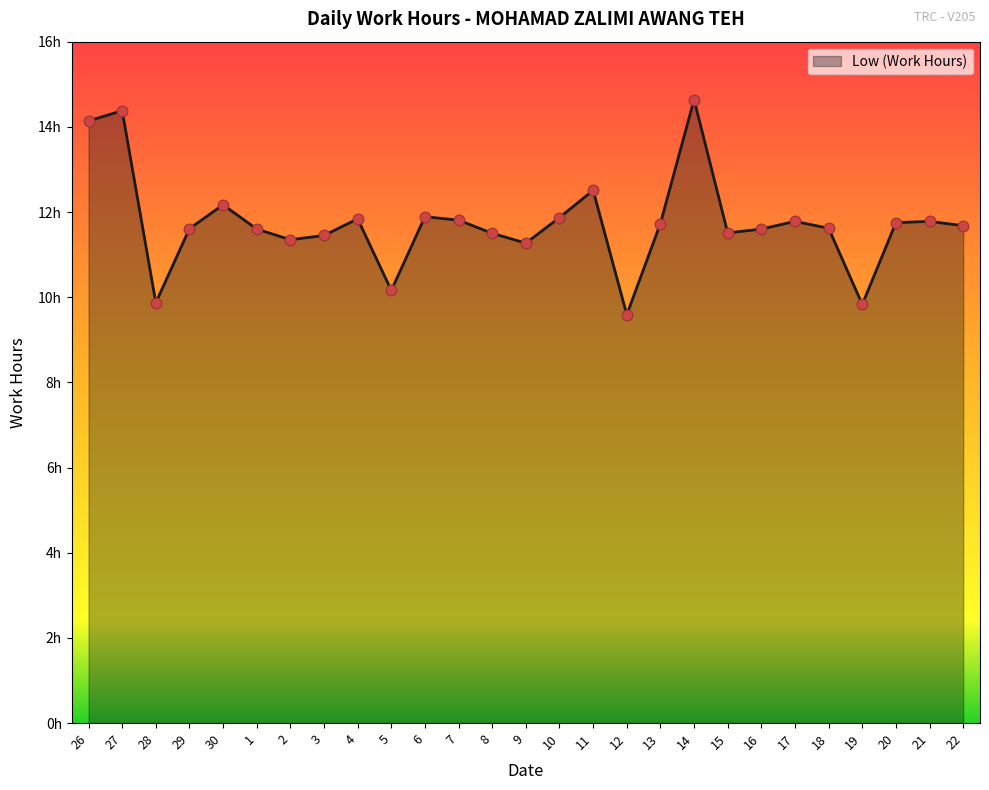

Approximately how many times larger is the value at 11 compared to 20?

1.1